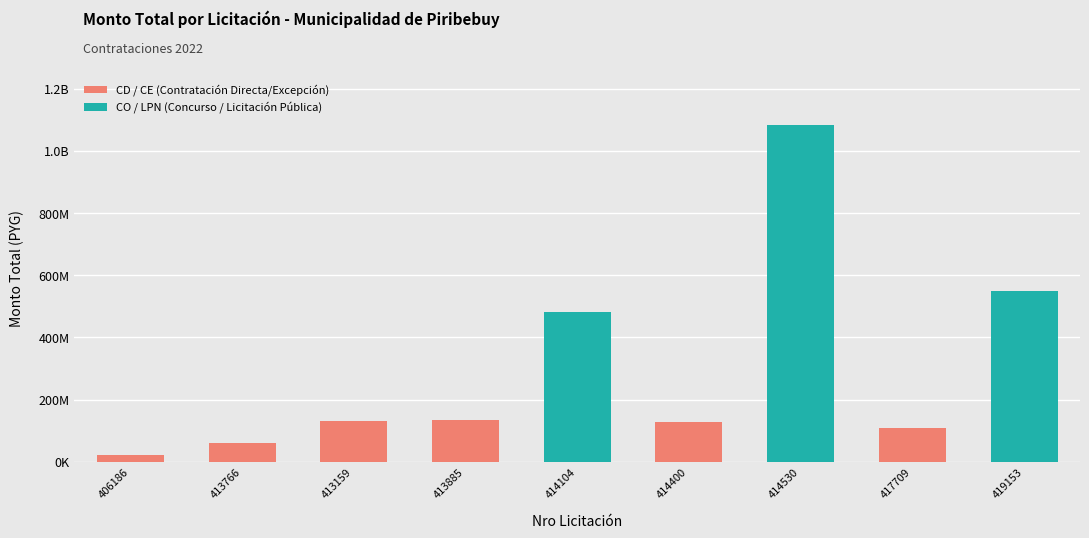

Count the number of values greater than 130863038.

4